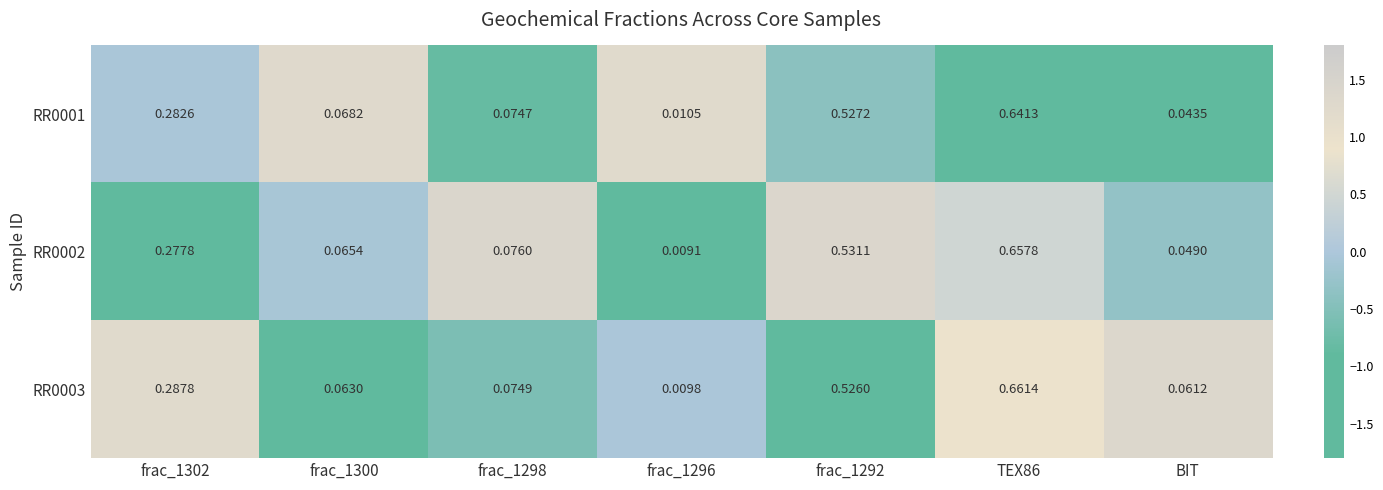

Rank the series by their maximum value, from lowest to highest.

RR0001, RR0002, RR0003